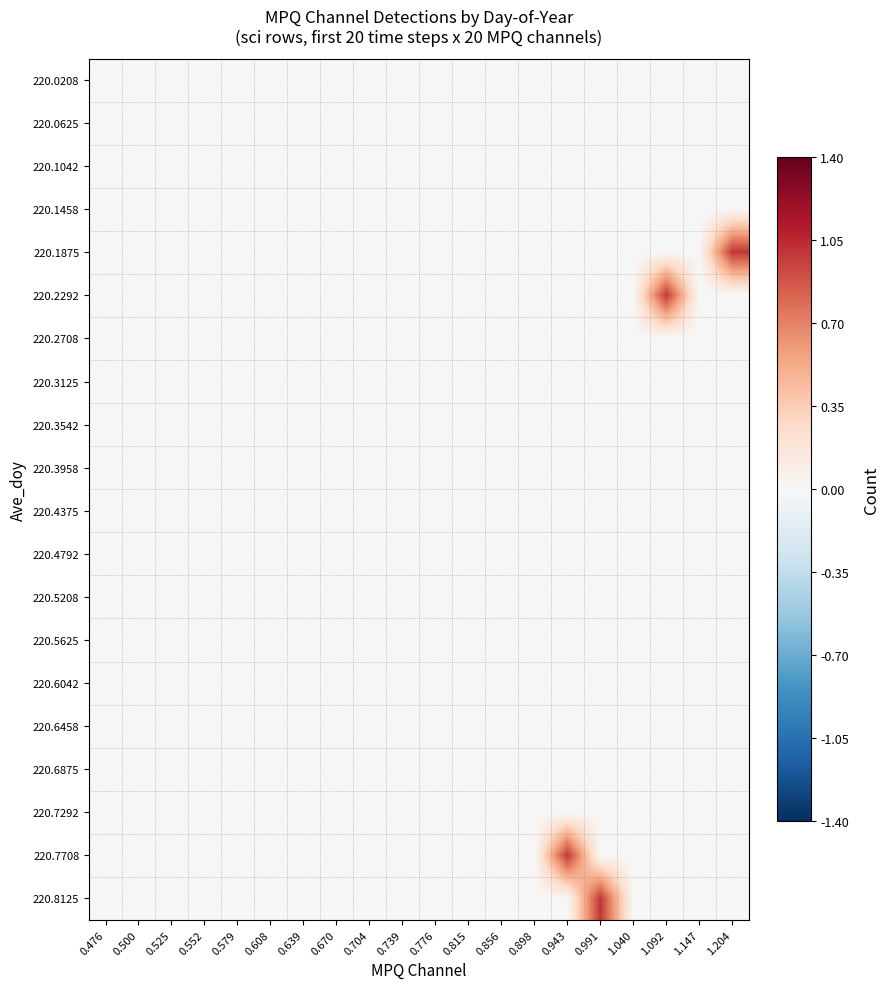

Reading right to left, extract all data points from this chart.

220.0208: 1.204=0	1.147=0	1.092=0	1.040=0	0.991=0	0.943=0	0.898=0	0.856=0	0.815=0	0.776=0	0.739=0	0.704=0	0.670=0	0.639=0	0.608=0	0.579=0	0.552=0	0.525=0	0.500=0	0.476=0
220.0625: 1.204=0	1.147=0	1.092=0	1.040=0	0.991=0	0.943=0	0.898=0	0.856=0	0.815=0	0.776=0	0.739=0	0.704=0	0.670=0	0.639=0	0.608=0	0.579=0	0.552=0	0.525=0	0.500=0	0.476=0
220.1042: 1.204=0	1.147=0	1.092=0	1.040=0	0.991=0	0.943=0	0.898=0	0.856=0	0.815=0	0.776=0	0.739=0	0.704=0	0.670=0	0.639=0	0.608=0	0.579=0	0.552=0	0.525=0	0.500=0	0.476=0
220.1458: 1.204=0	1.147=0	1.092=0	1.040=0	0.991=0	0.943=0	0.898=0	0.856=0	0.815=0	0.776=0	0.739=0	0.704=0	0.670=0	0.639=0	0.608=0	0.579=0	0.552=0	0.525=0	0.500=0	0.476=0
220.1875: 1.204=1	1.147=0	1.092=0	1.040=0	0.991=0	0.943=0	0.898=0	0.856=0	0.815=0	0.776=0	0.739=0	0.704=0	0.670=0	0.639=0	0.608=0	0.579=0	0.552=0	0.525=0	0.500=0	0.476=0
220.2292: 1.204=0	1.147=0	1.092=1	1.040=0	0.991=0	0.943=0	0.898=0	0.856=0	0.815=0	0.776=0	0.739=0	0.704=0	0.670=0	0.639=0	0.608=0	0.579=0	0.552=0	0.525=0	0.500=0	0.476=0
220.2708: 1.204=0	1.147=0	1.092=0	1.040=0	0.991=0	0.943=0	0.898=0	0.856=0	0.815=0	0.776=0	0.739=0	0.704=0	0.670=0	0.639=0	0.608=0	0.579=0	0.552=0	0.525=0	0.500=0	0.476=0
220.3125: 1.204=0	1.147=0	1.092=0	1.040=0	0.991=0	0.943=0	0.898=0	0.856=0	0.815=0	0.776=0	0.739=0	0.704=0	0.670=0	0.639=0	0.608=0	0.579=0	0.552=0	0.525=0	0.500=0	0.476=0
220.3542: 1.204=0	1.147=0	1.092=0	1.040=0	0.991=0	0.943=0	0.898=0	0.856=0	0.815=0	0.776=0	0.739=0	0.704=0	0.670=0	0.639=0	0.608=0	0.579=0	0.552=0	0.525=0	0.500=0	0.476=0
220.3958: 1.204=0	1.147=0	1.092=0	1.040=0	0.991=0	0.943=0	0.898=0	0.856=0	0.815=0	0.776=0	0.739=0	0.704=0	0.670=0	0.639=0	0.608=0	0.579=0	0.552=0	0.525=0	0.500=0	0.476=0
220.4375: 1.204=0	1.147=0	1.092=0	1.040=0	0.991=0	0.943=0	0.898=0	0.856=0	0.815=0	0.776=0	0.739=0	0.704=0	0.670=0	0.639=0	0.608=0	0.579=0	0.552=0	0.525=0	0.500=0	0.476=0
220.4792: 1.204=0	1.147=0	1.092=0	1.040=0	0.991=0	0.943=0	0.898=0	0.856=0	0.815=0	0.776=0	0.739=0	0.704=0	0.670=0	0.639=0	0.608=0	0.579=0	0.552=0	0.525=0	0.500=0	0.476=0
220.5208: 1.204=0	1.147=0	1.092=0	1.040=0	0.991=0	0.943=0	0.898=0	0.856=0	0.815=0	0.776=0	0.739=0	0.704=0	0.670=0	0.639=0	0.608=0	0.579=0	0.552=0	0.525=0	0.500=0	0.476=0
220.5625: 1.204=0	1.147=0	1.092=0	1.040=0	0.991=0	0.943=0	0.898=0	0.856=0	0.815=0	0.776=0	0.739=0	0.704=0	0.670=0	0.639=0	0.608=0	0.579=0	0.552=0	0.525=0	0.500=0	0.476=0
220.6042: 1.204=0	1.147=0	1.092=0	1.040=0	0.991=0	0.943=0	0.898=0	0.856=0	0.815=0	0.776=0	0.739=0	0.704=0	0.670=0	0.639=0	0.608=0	0.579=0	0.552=0	0.525=0	0.500=0	0.476=0
220.6458: 1.204=0	1.147=0	1.092=0	1.040=0	0.991=0	0.943=0	0.898=0	0.856=0	0.815=0	0.776=0	0.739=0	0.704=0	0.670=0	0.639=0	0.608=0	0.579=0	0.552=0	0.525=0	0.500=0	0.476=0
220.6875: 1.204=0	1.147=0	1.092=0	1.040=0	0.991=0	0.943=0	0.898=0	0.856=0	0.815=0	0.776=0	0.739=0	0.704=0	0.670=0	0.639=0	0.608=0	0.579=0	0.552=0	0.525=0	0.500=0	0.476=0
220.7292: 1.204=0	1.147=0	1.092=0	1.040=0	0.991=0	0.943=0	0.898=0	0.856=0	0.815=0	0.776=0	0.739=0	0.704=0	0.670=0	0.639=0	0.608=0	0.579=0	0.552=0	0.525=0	0.500=0	0.476=0
220.7708: 1.204=0	1.147=0	1.092=0	1.040=0	0.991=0	0.943=1	0.898=0	0.856=0	0.815=0	0.776=0	0.739=0	0.704=0	0.670=0	0.639=0	0.608=0	0.579=0	0.552=0	0.525=0	0.500=0	0.476=0
220.8125: 1.204=0	1.147=0	1.092=0	1.040=0	0.991=1	0.943=0	0.898=0	0.856=0	0.815=0	0.776=0	0.739=0	0.704=0	0.670=0	0.639=0	0.608=0	0.579=0	0.552=0	0.525=0	0.500=0	0.476=0